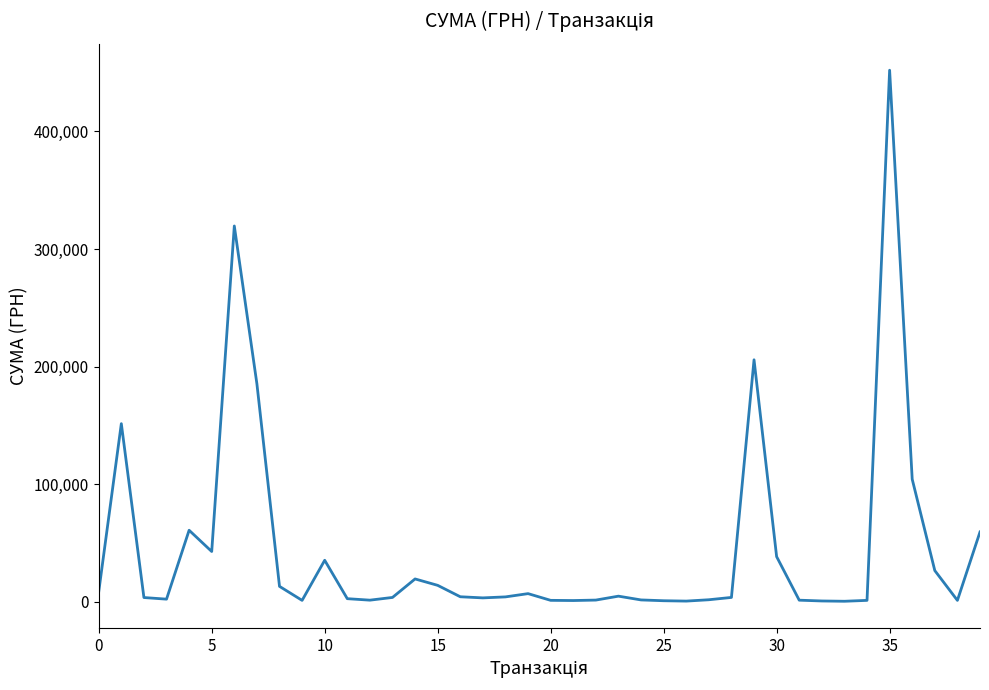

What is the difference between the maximum and minimum values?

451850.0